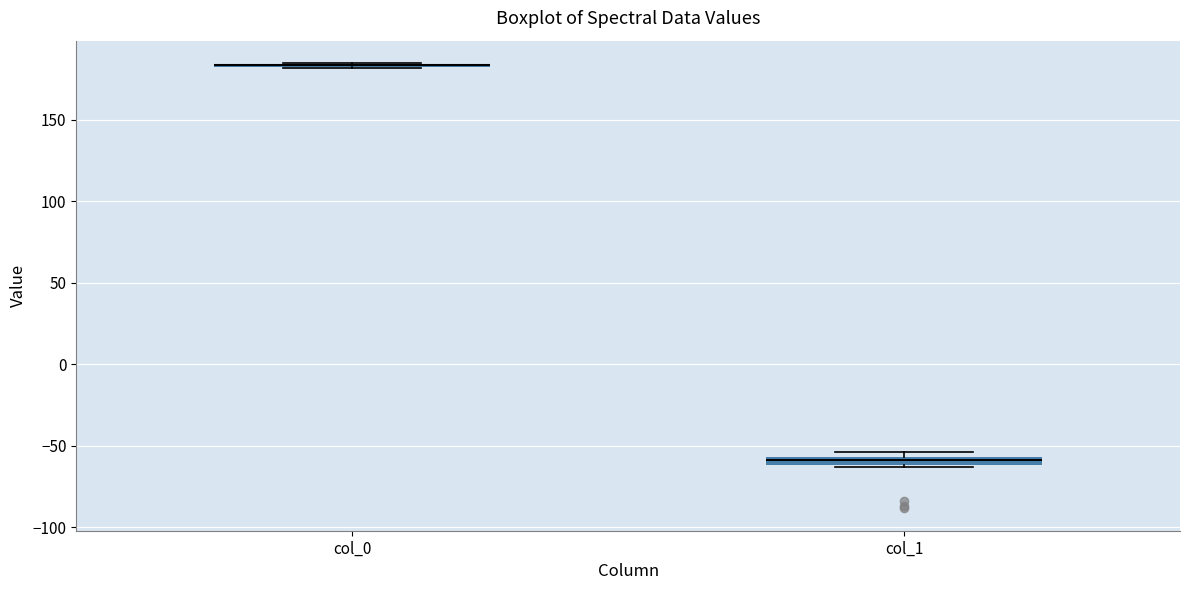

Where is the upper edge of the box for col_1 on the y-axis? The values are not printed on the chart, so give them approximately, as read against the axis.

-55